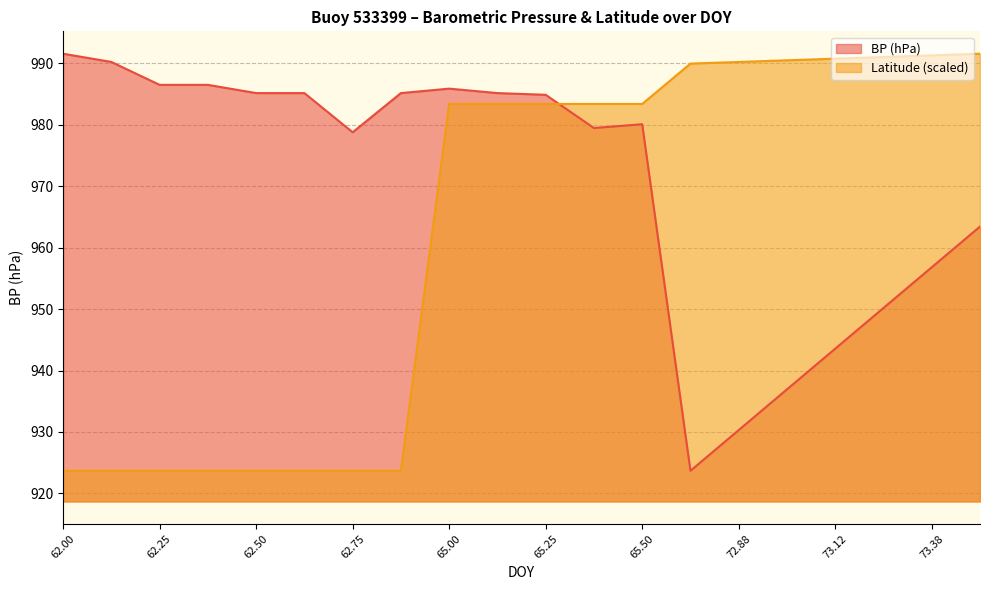

How many lines are shown in the chart?

2